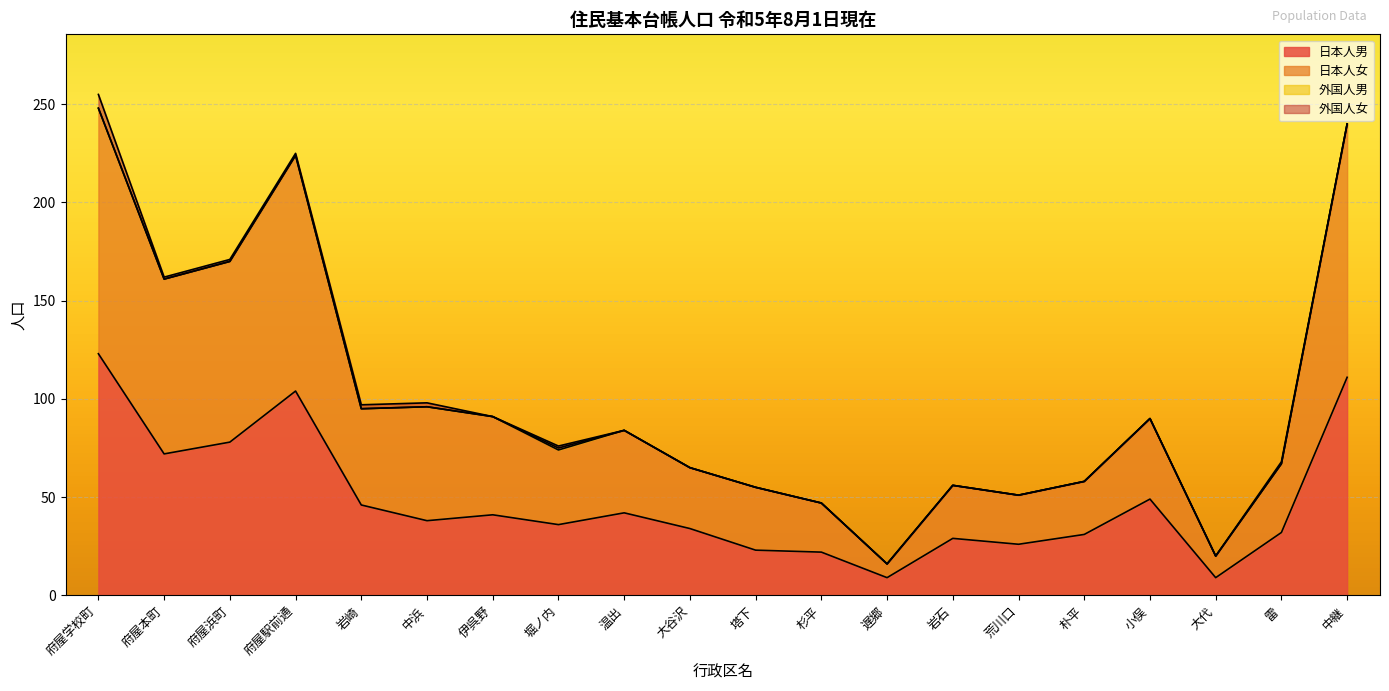

What is the maximum value for 日本人男?

123